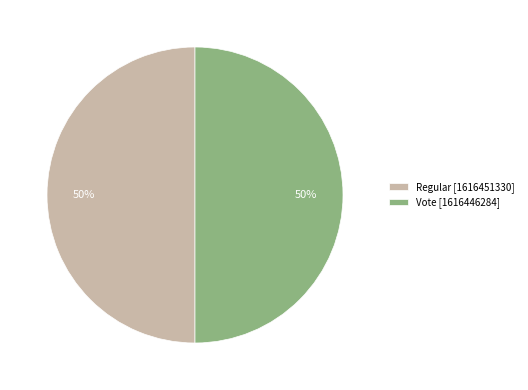

Is the sum of Vote [1616446284] and Regular [1616451330] greater than half?

Yes